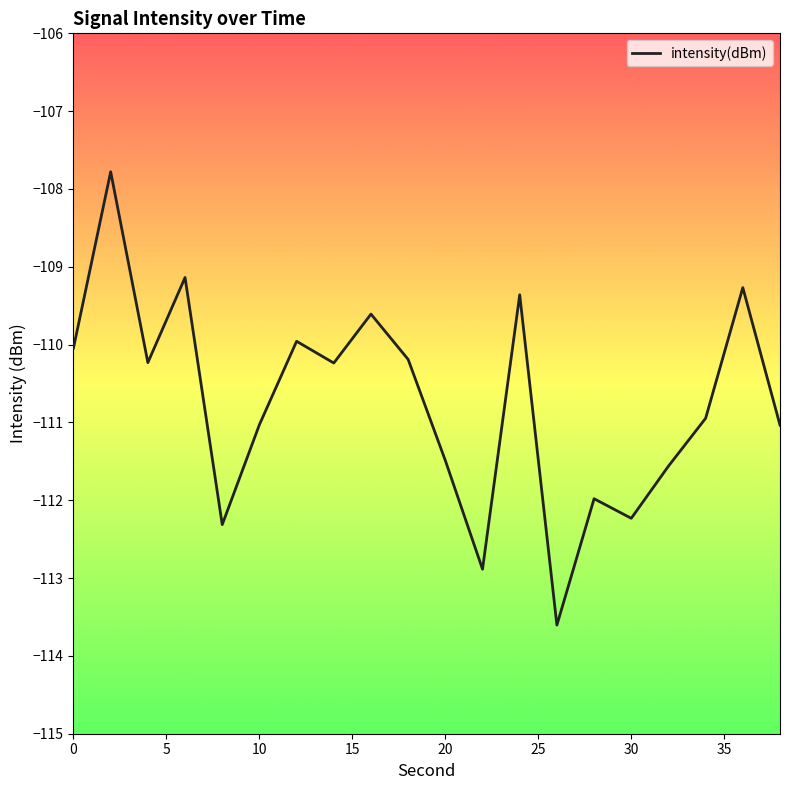

What is the minimum value shown in the chart?

-113.6